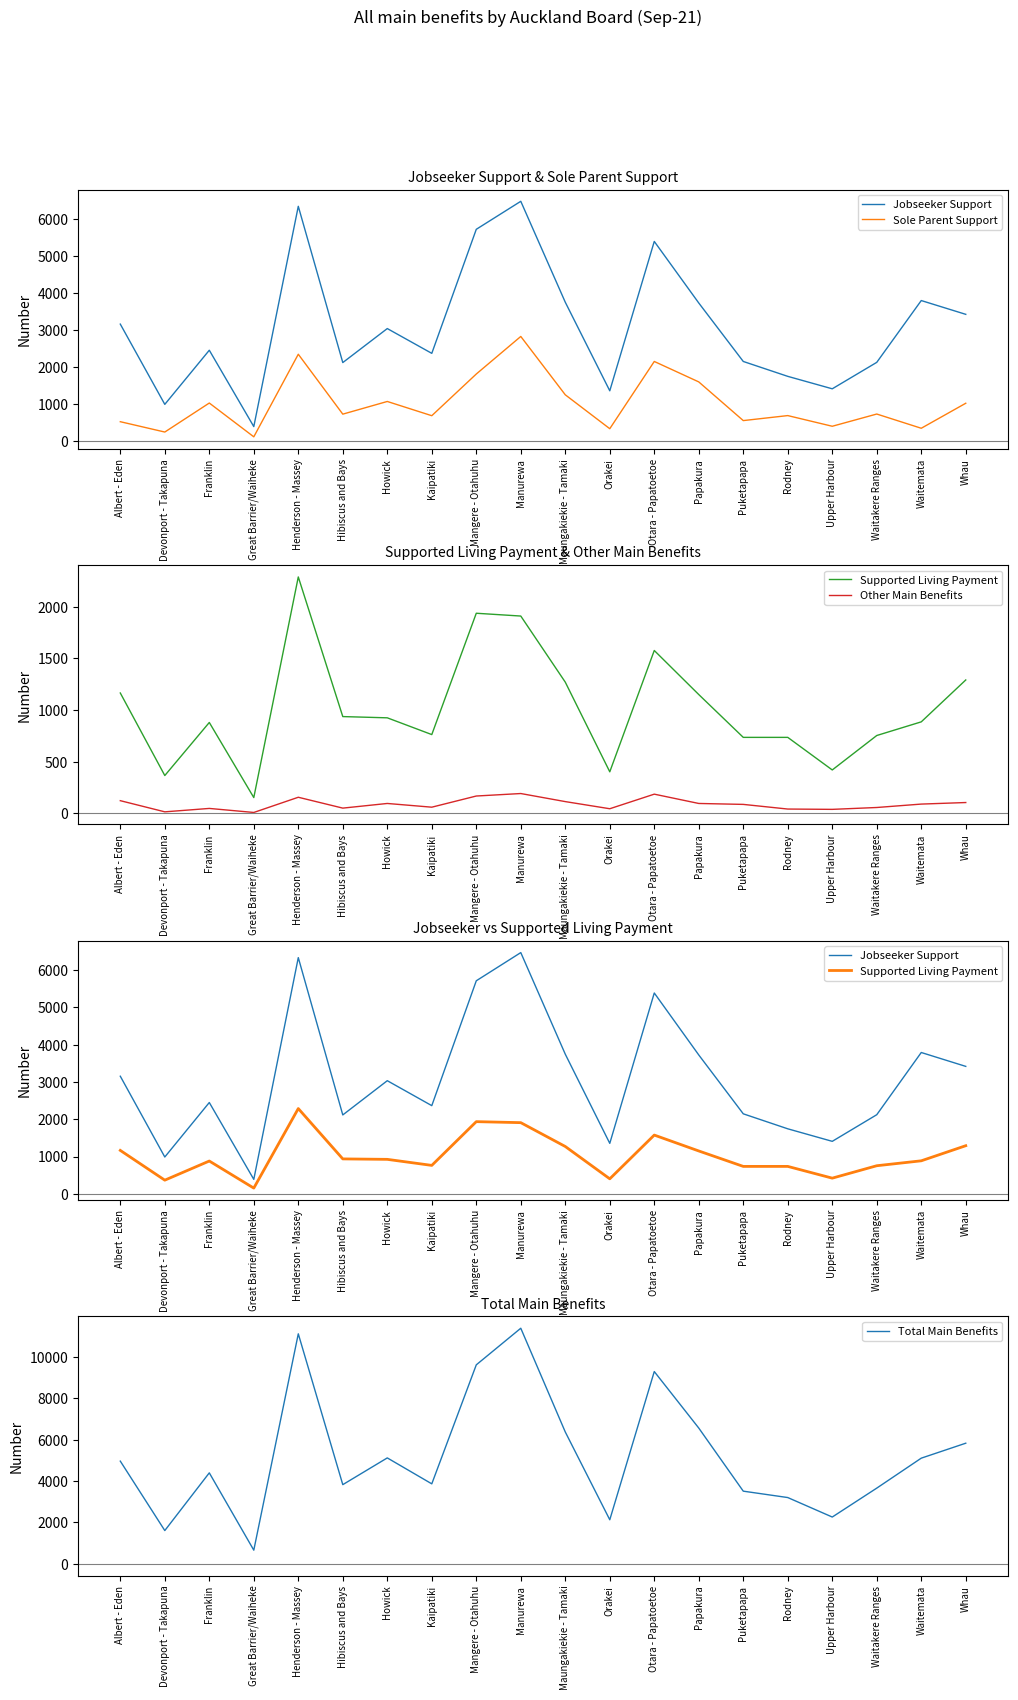

At which category is the sum across all series the highest?

Manurewa